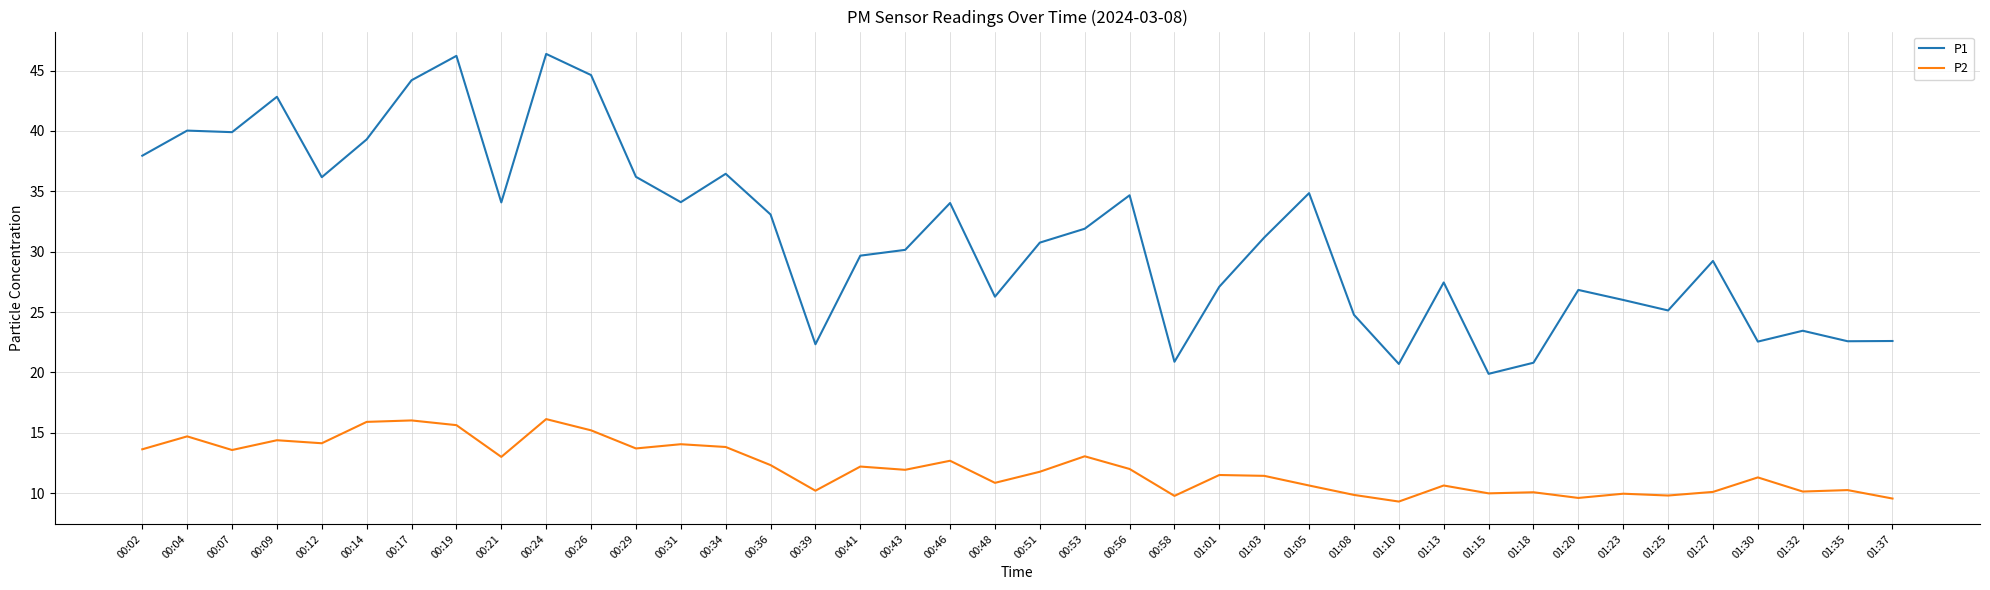

What is the difference between the maximum and second lowest values in the P1 series?

25.7